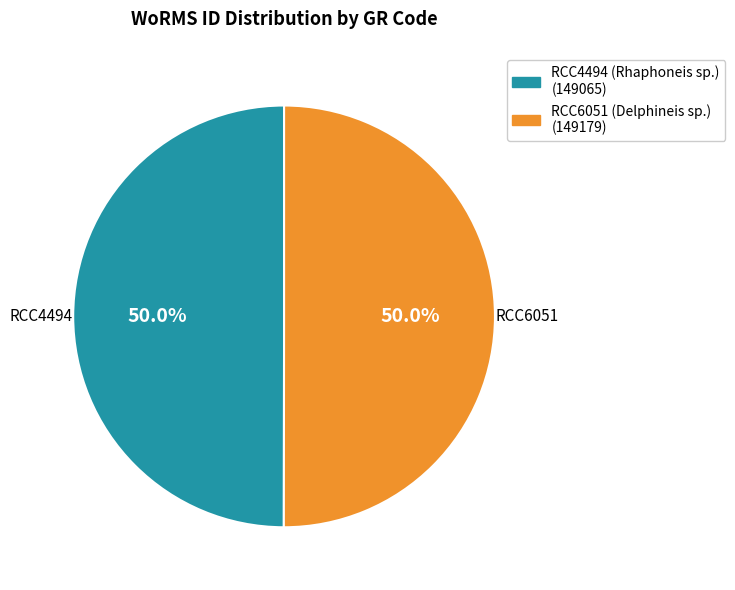

Count the number of slices in the pie.

2